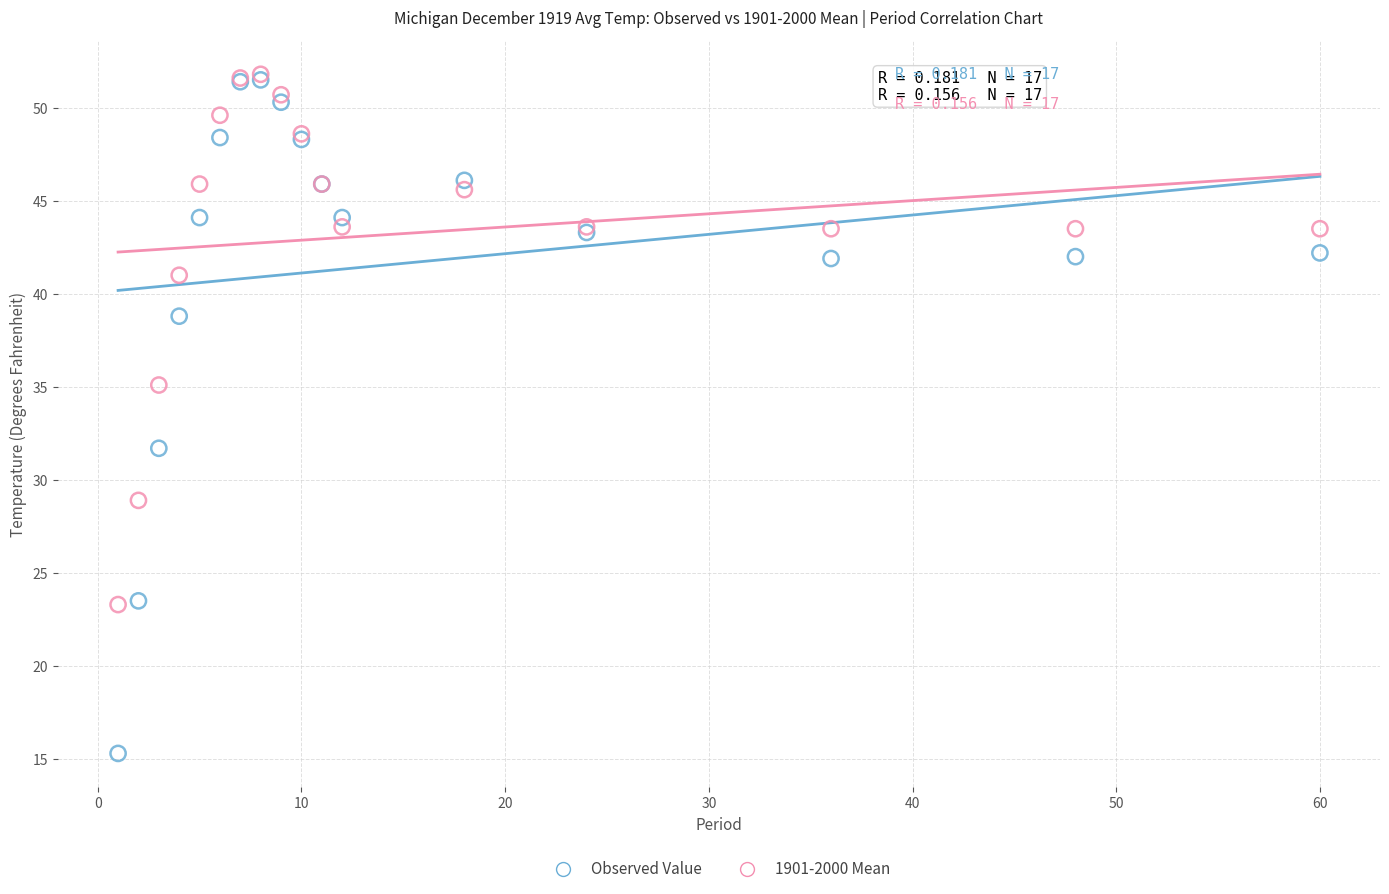

Which series contains the lowest Y value?

Observed Value